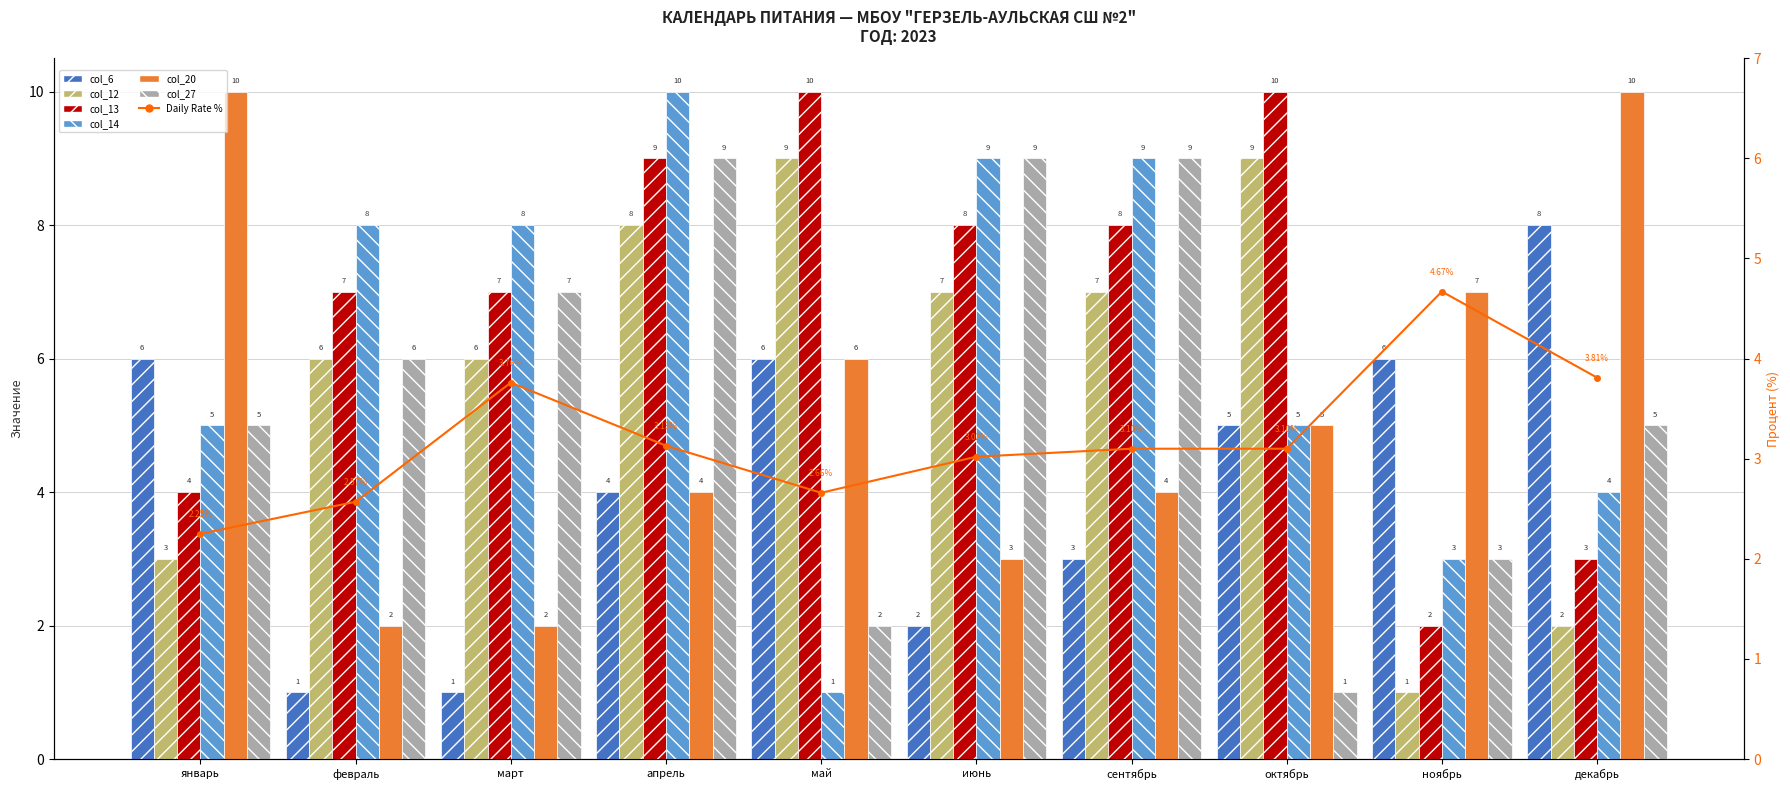

What is the sum of all col_14 values?

62